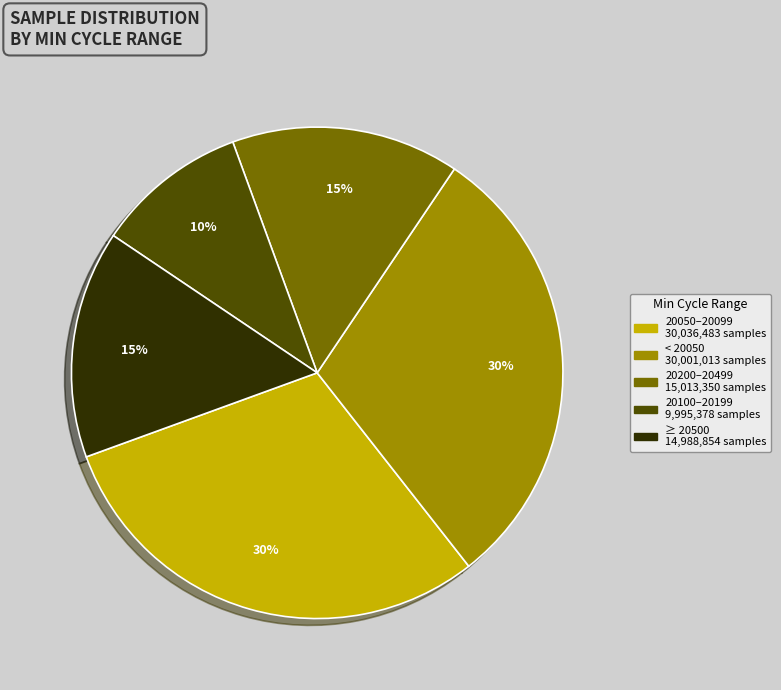

To the nearest percent, what is the average slice percentage?

20%